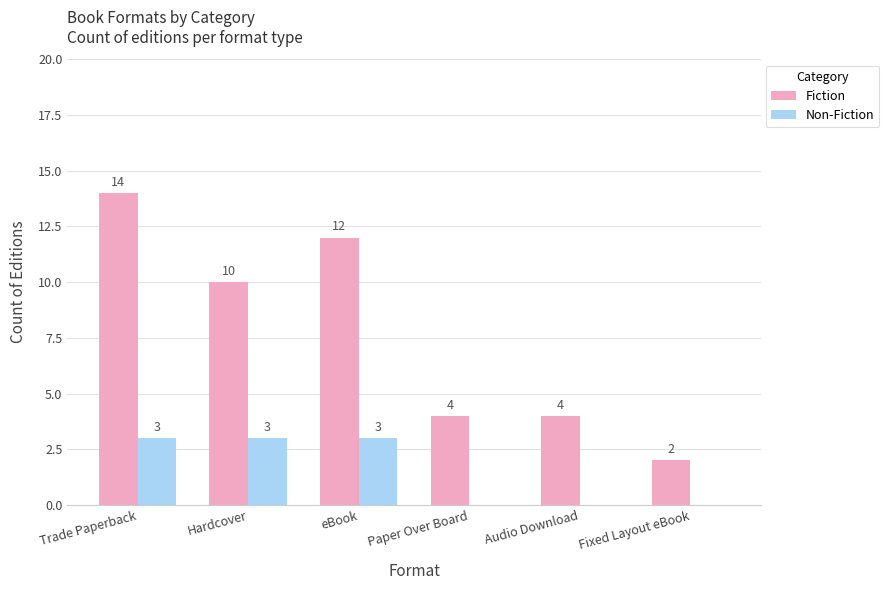

At which category is the sum across all series the highest?

Trade Paperback